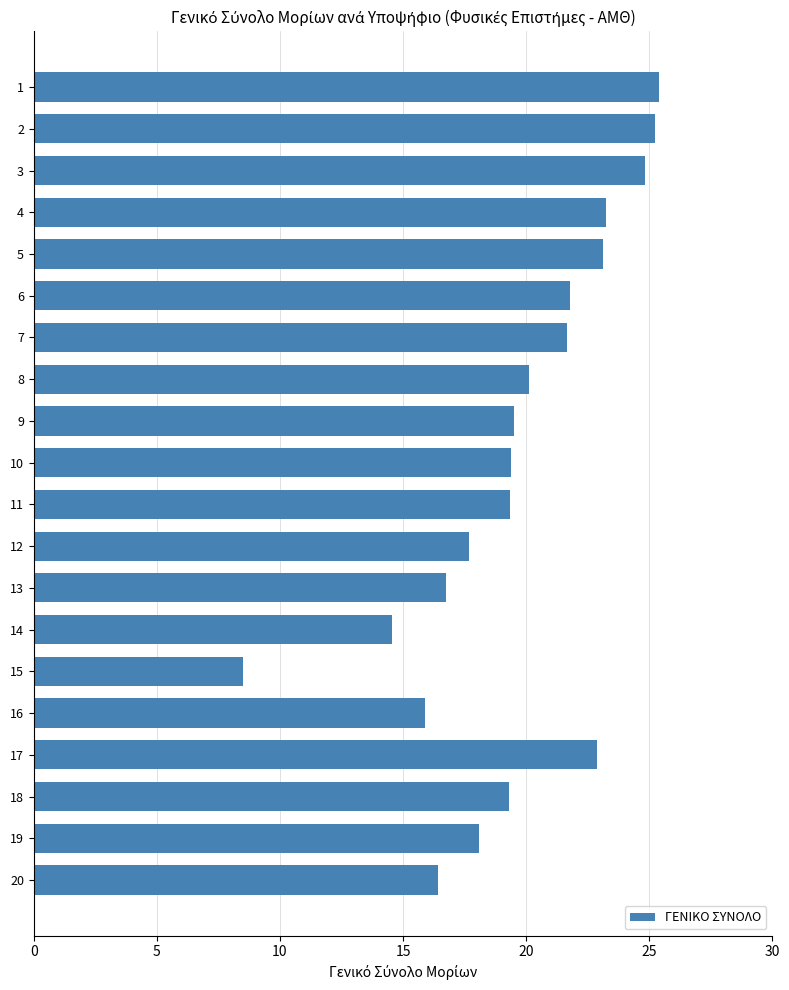

What is the value of the 16th bar from the top?

15.9